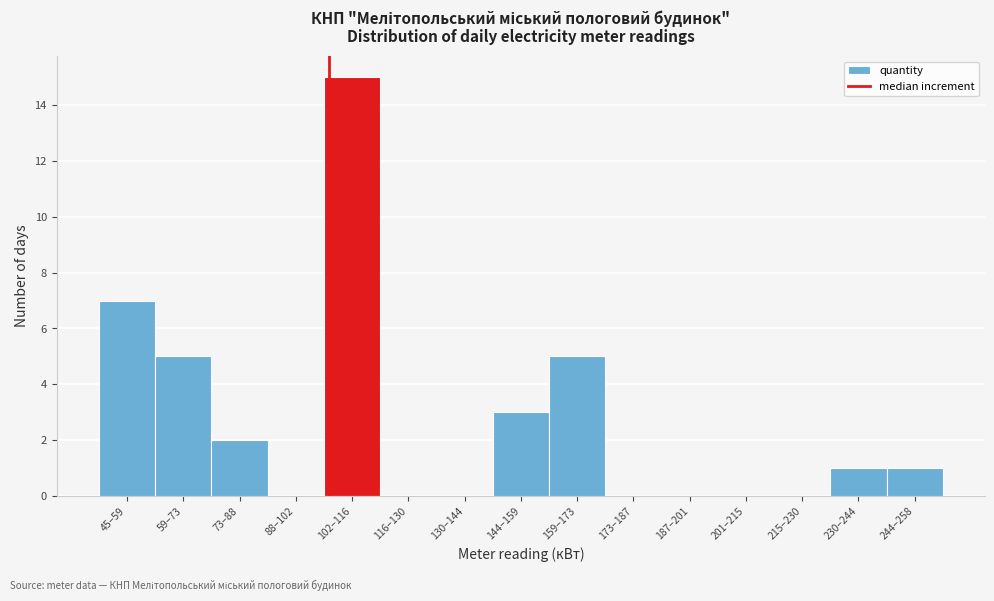

Reading left to right, what are all the values shown in this chart?

45–59=7	59–73=5	73–88=2	88–102=0	102–116=15	116–130=0	130–144=0	144–159=3	159–173=5	173–187=0	187–201=0	201–215=0	215–230=0	230–244=1	244–258=1